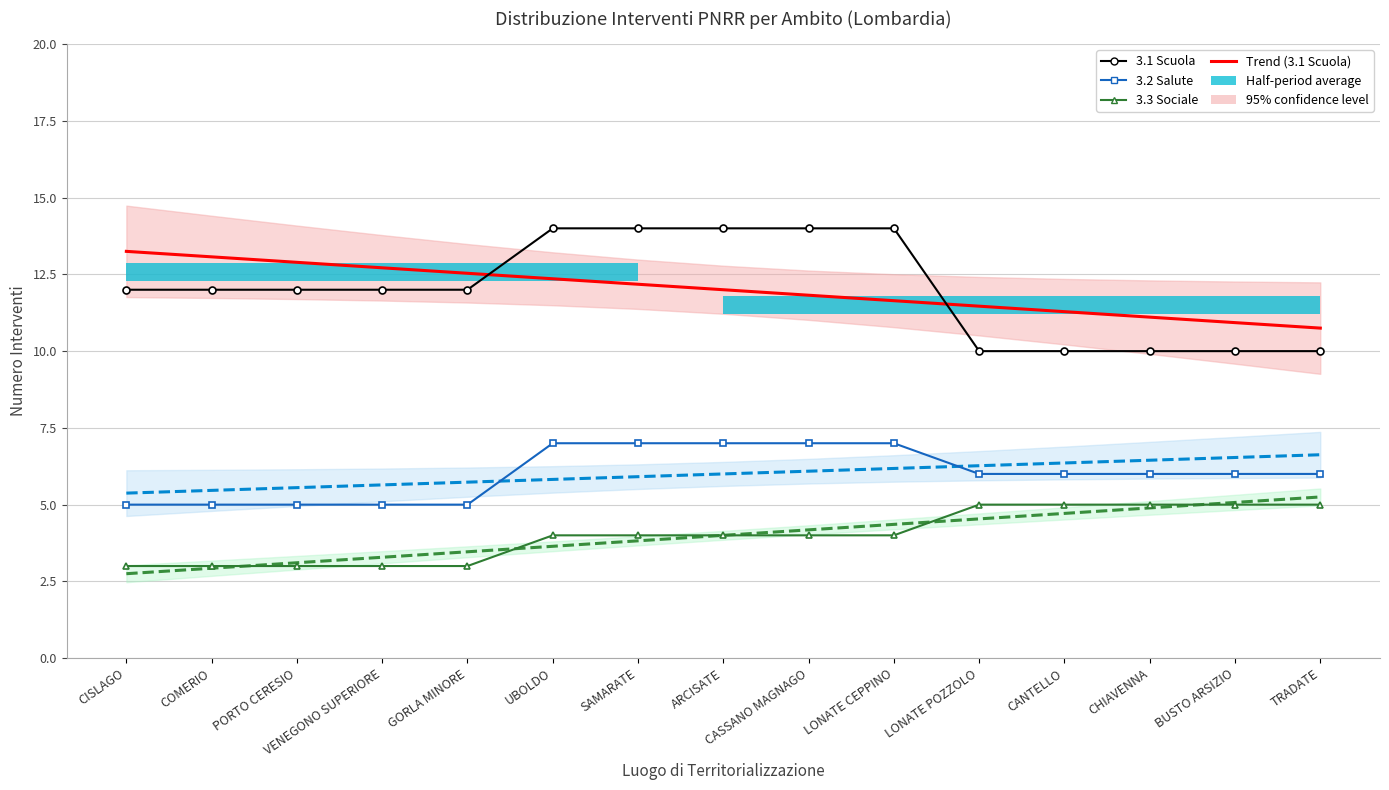

At which category is the sum across all series the highest?

LONATE CEPPINO